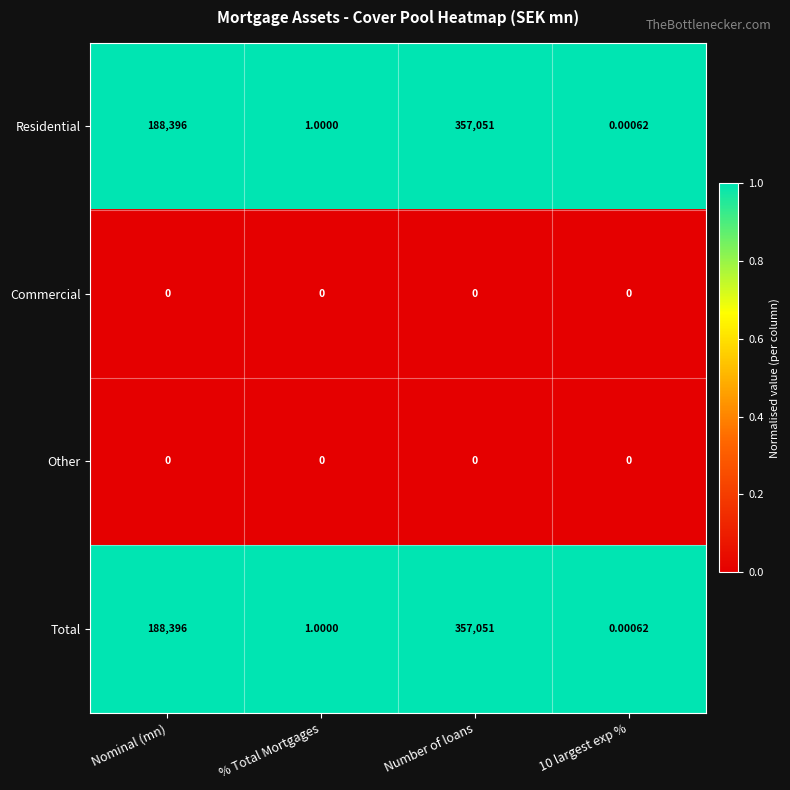

At how many categories does at least one series exceed 0?

4